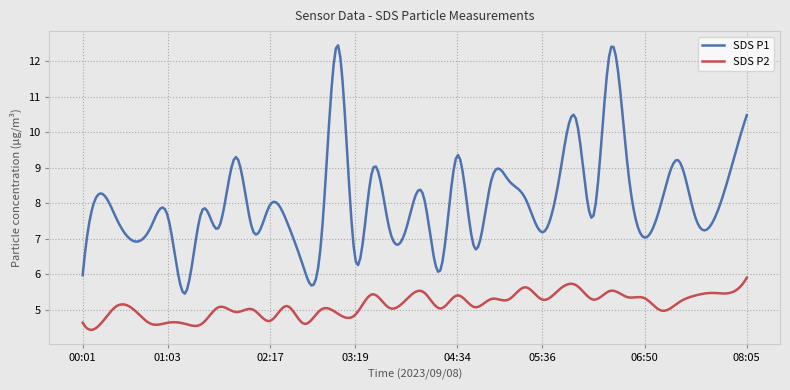

What is the maximum value for SDS P2?

5.9